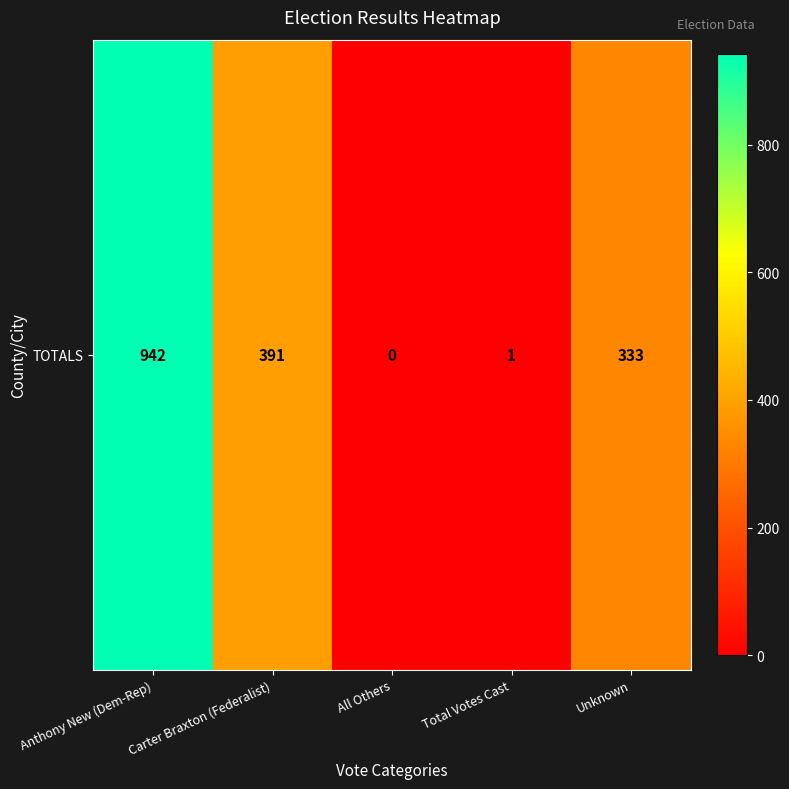

How many data points are less than 333?

2